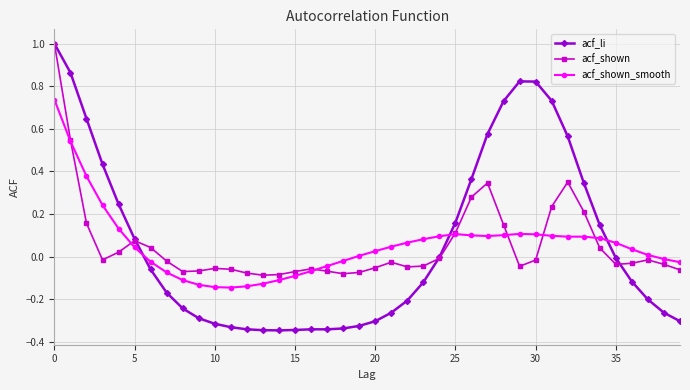

Count the number of data series in this chart.

3